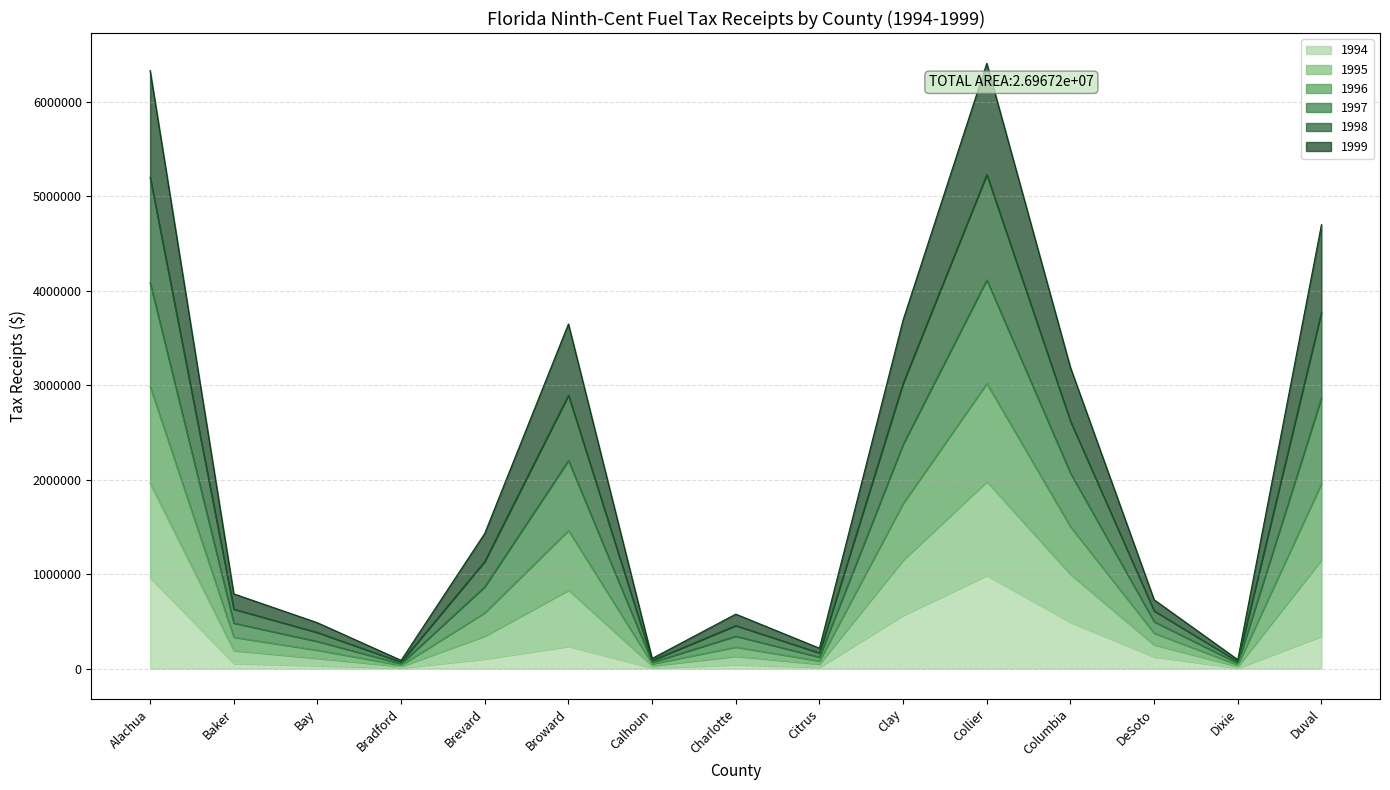

What position from the left is Citrus?

9